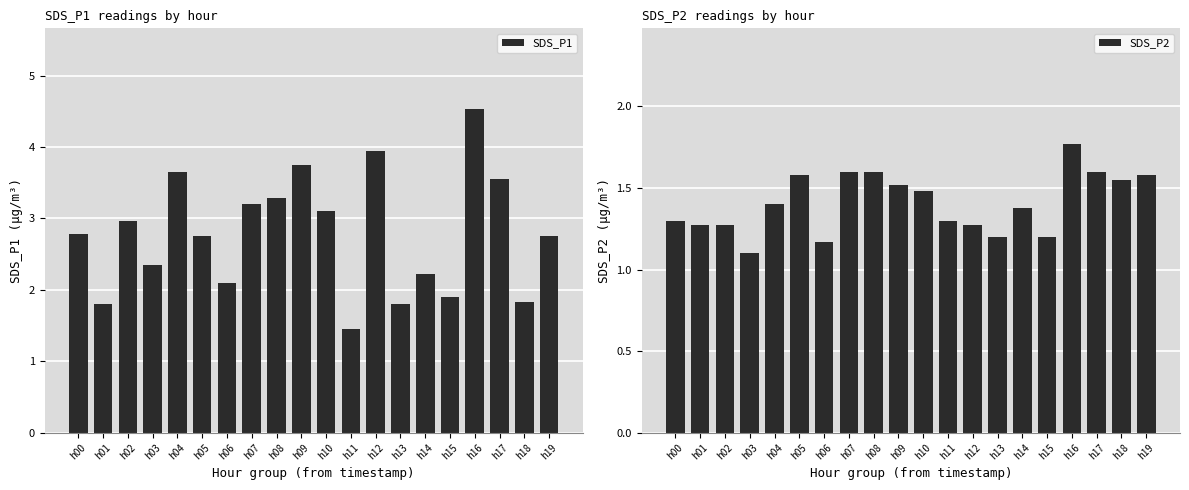

The value of SDS_P2 at h16 is 3.1. True or false?

False